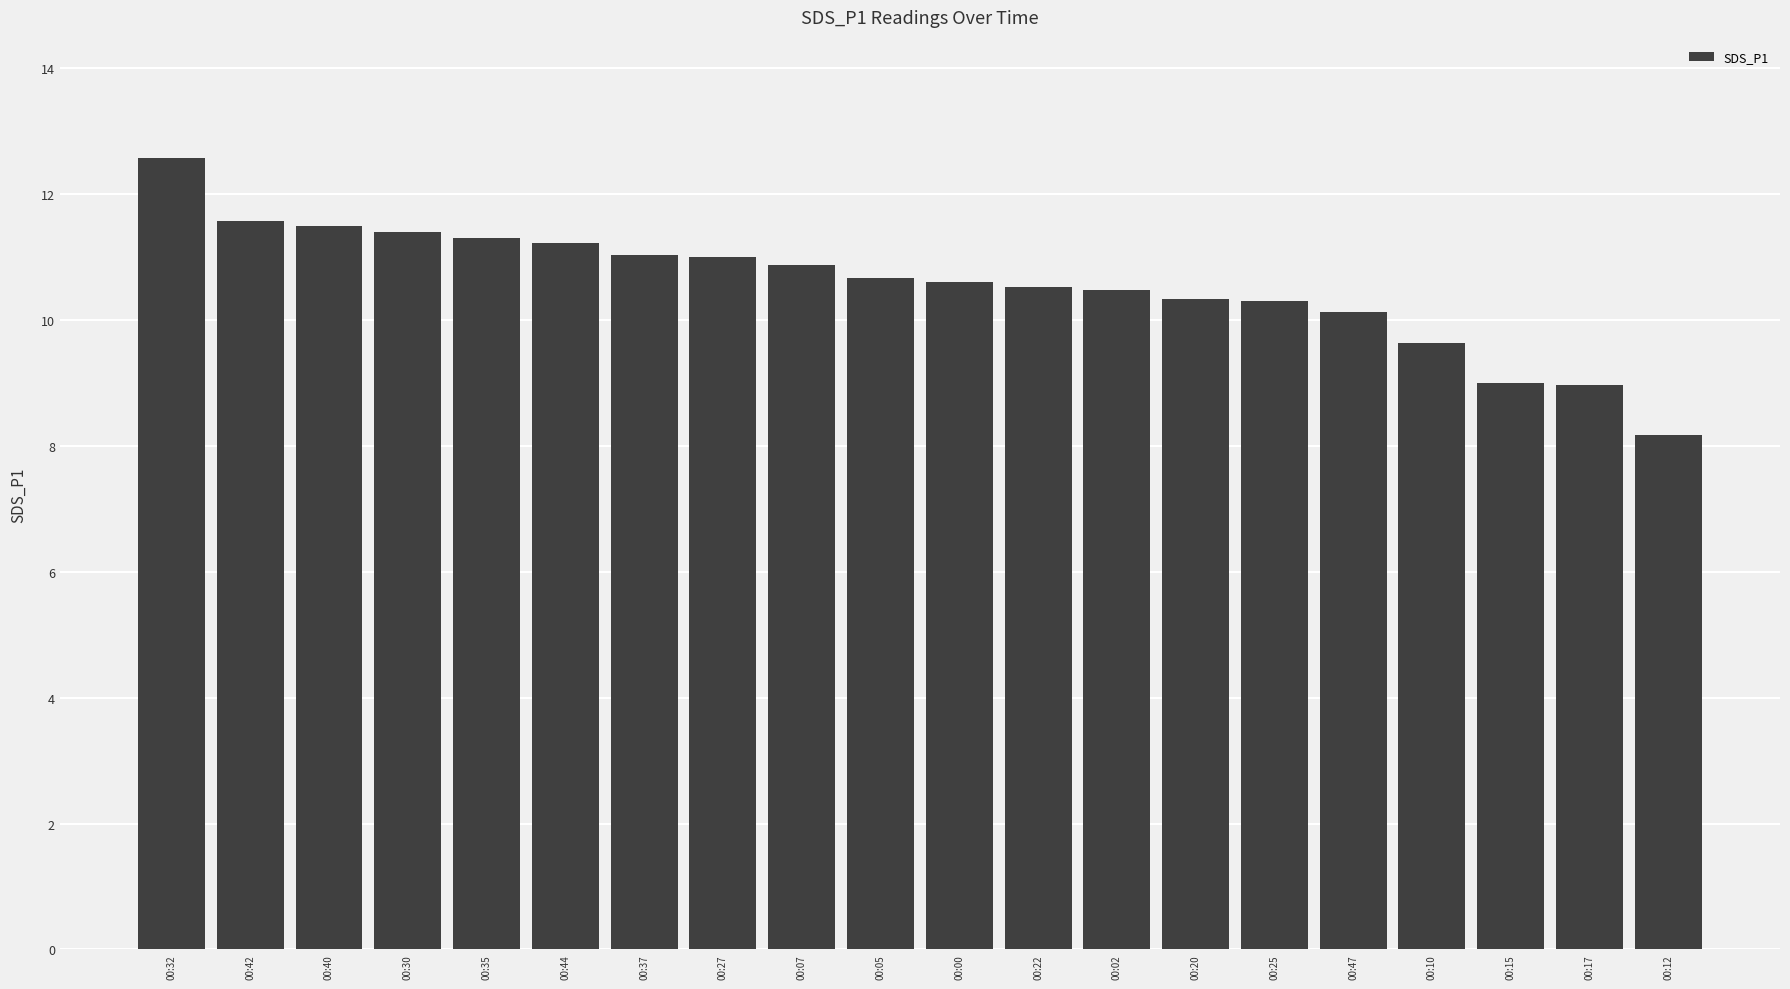

True or false: the data shows 4.3 at 00:44.

False